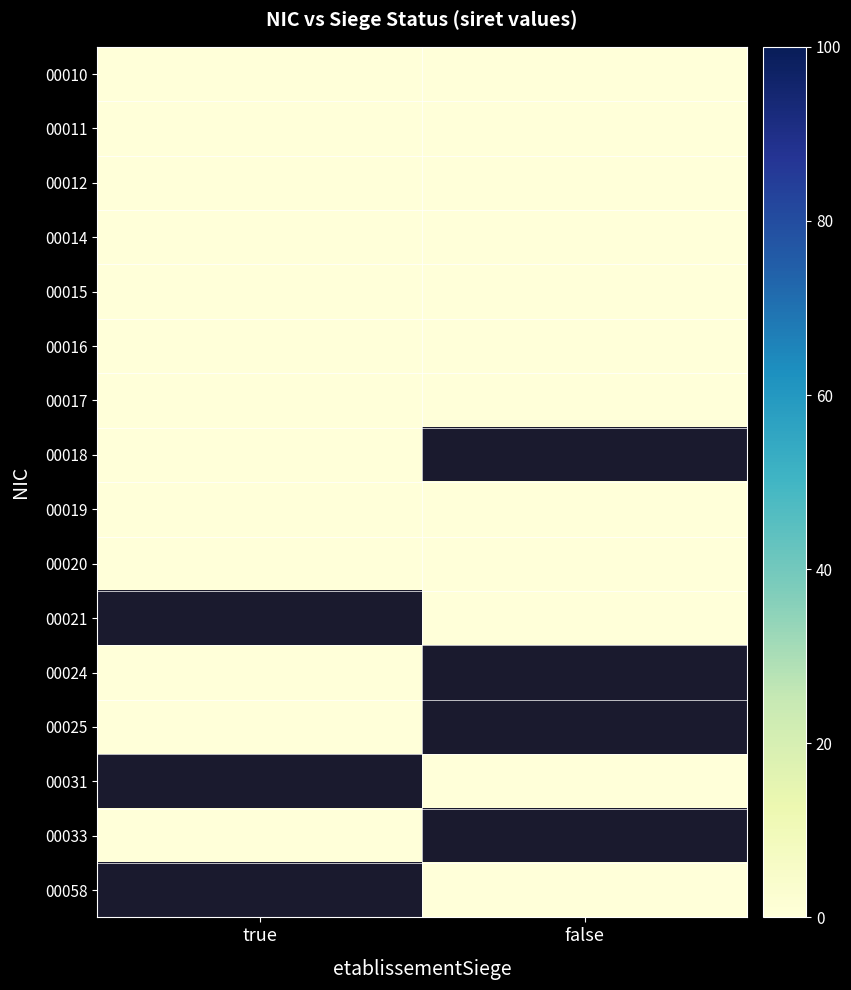

Is it true that 00020 equals 0.0 at false?

True